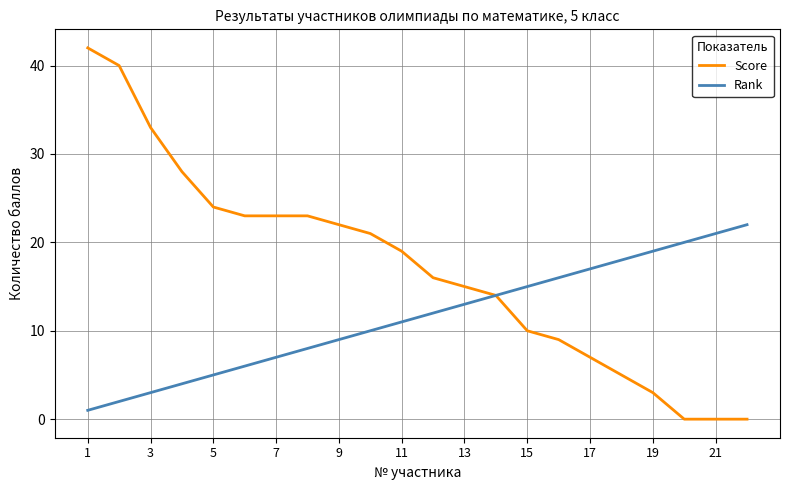

List the series in order of their overall mean, highest first.

Score, Rank